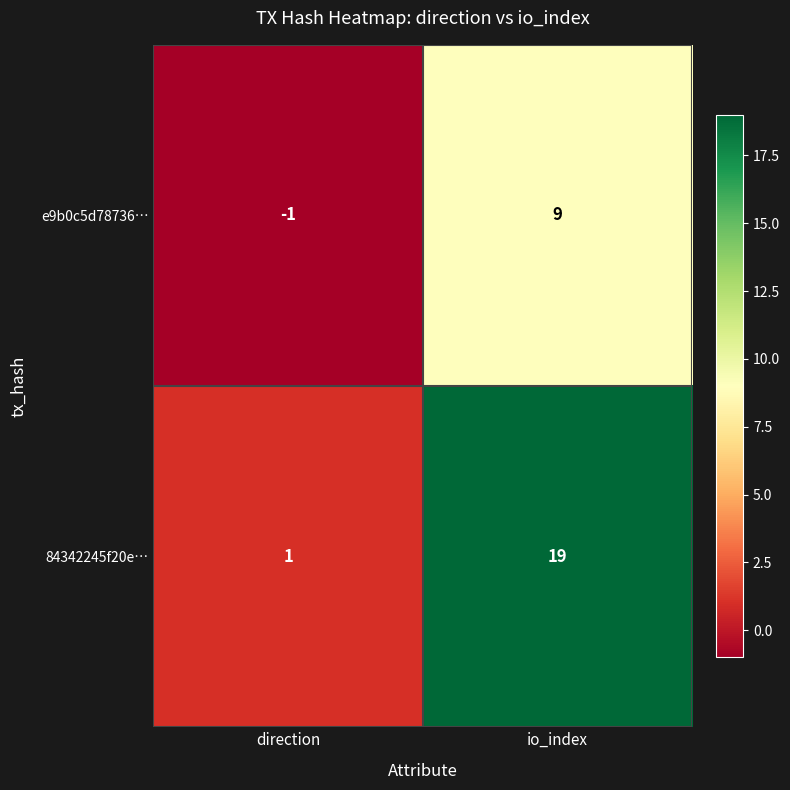

Rank the series by their maximum value, from highest to lowest.

84342245f20e…, e9b0c5d78736…